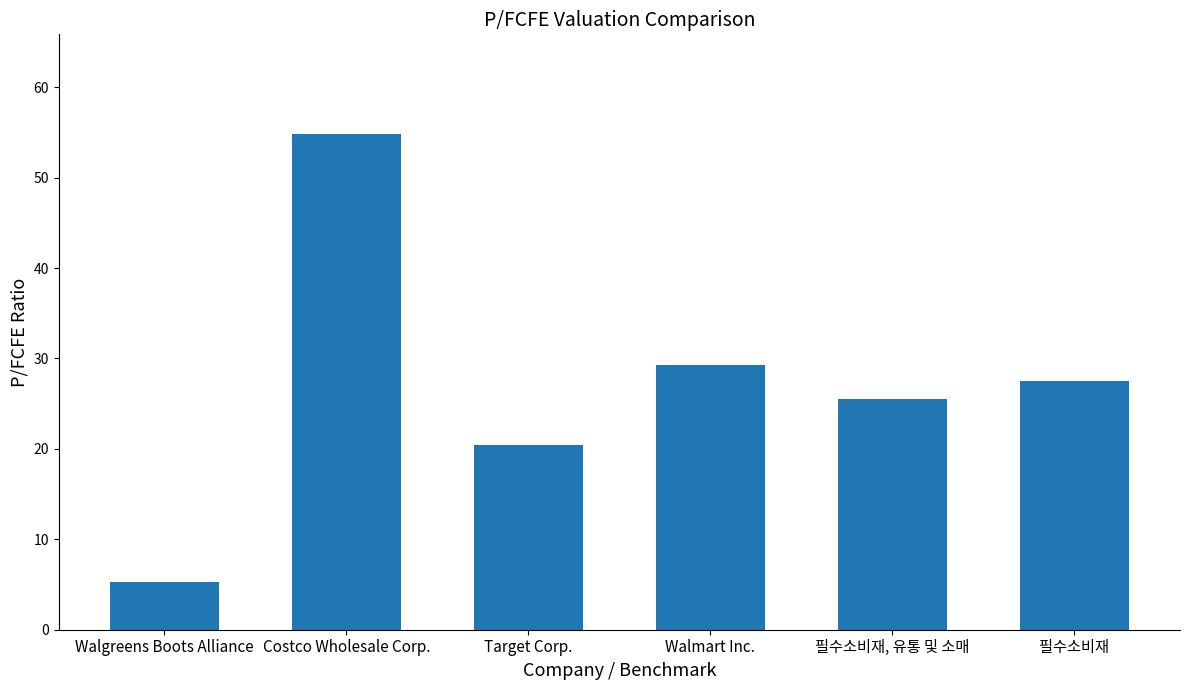

At which category does the chart reach its peak across all series?

Costco Wholesale Corp.